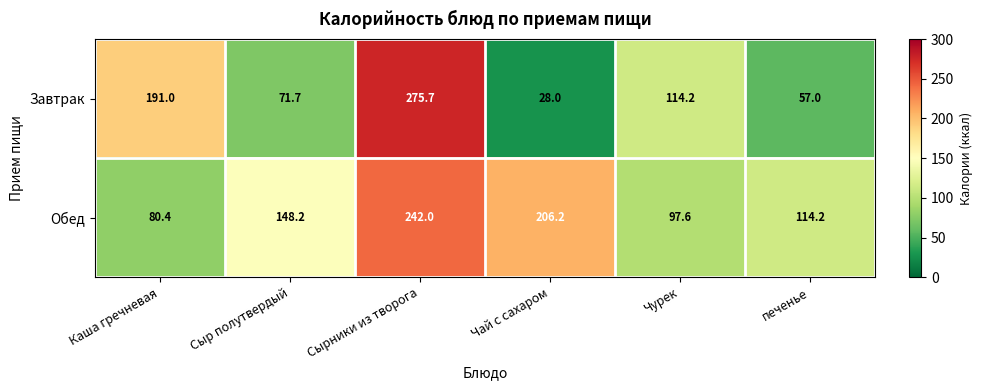

Which series has the largest total across all categories?

Обед